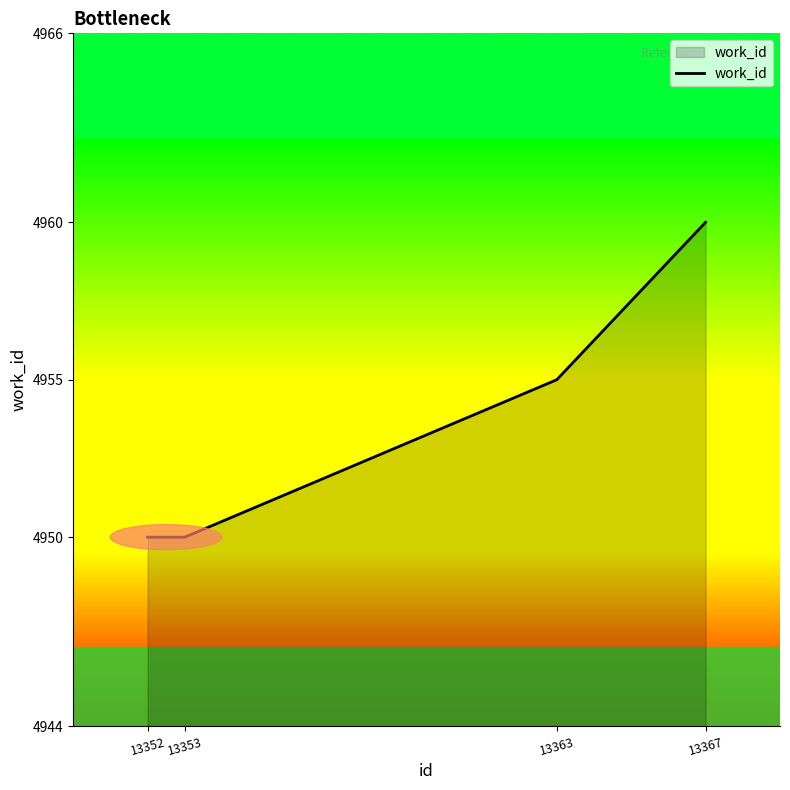

How many lines are shown in the chart?

1